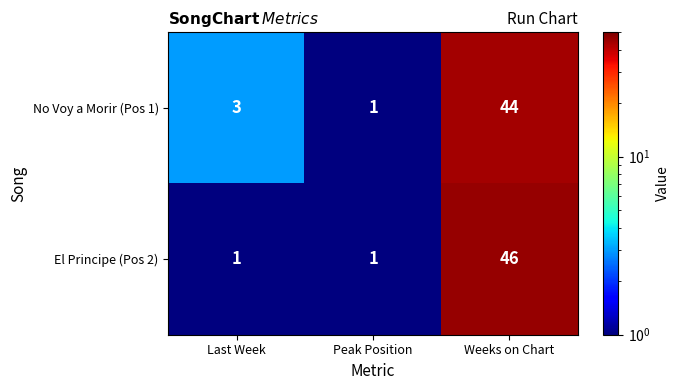

Rank the series by their maximum value, from highest to lowest.

El Principe (Pos 2), No Voy a Morir (Pos 1)